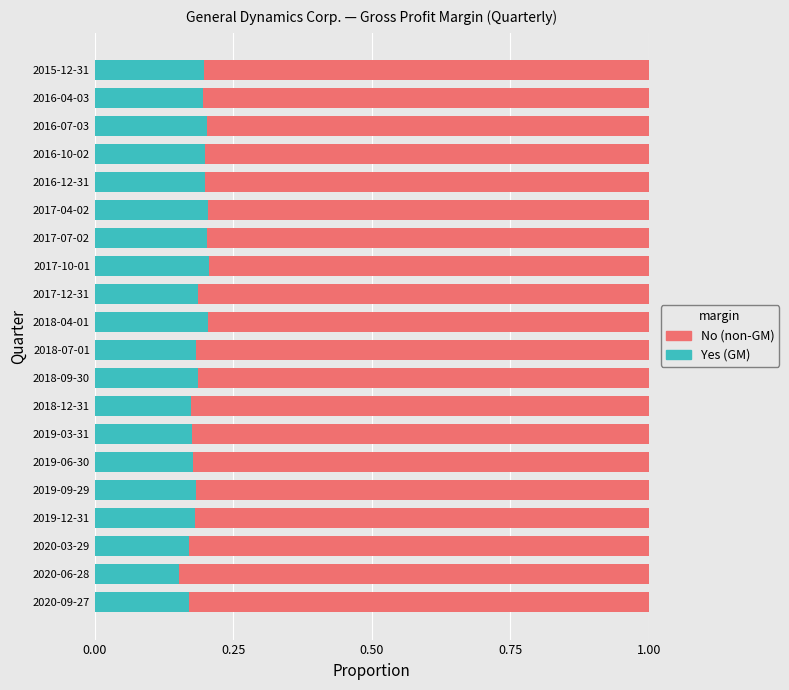

What is the total value across all series at 2017-04-02?

1.0